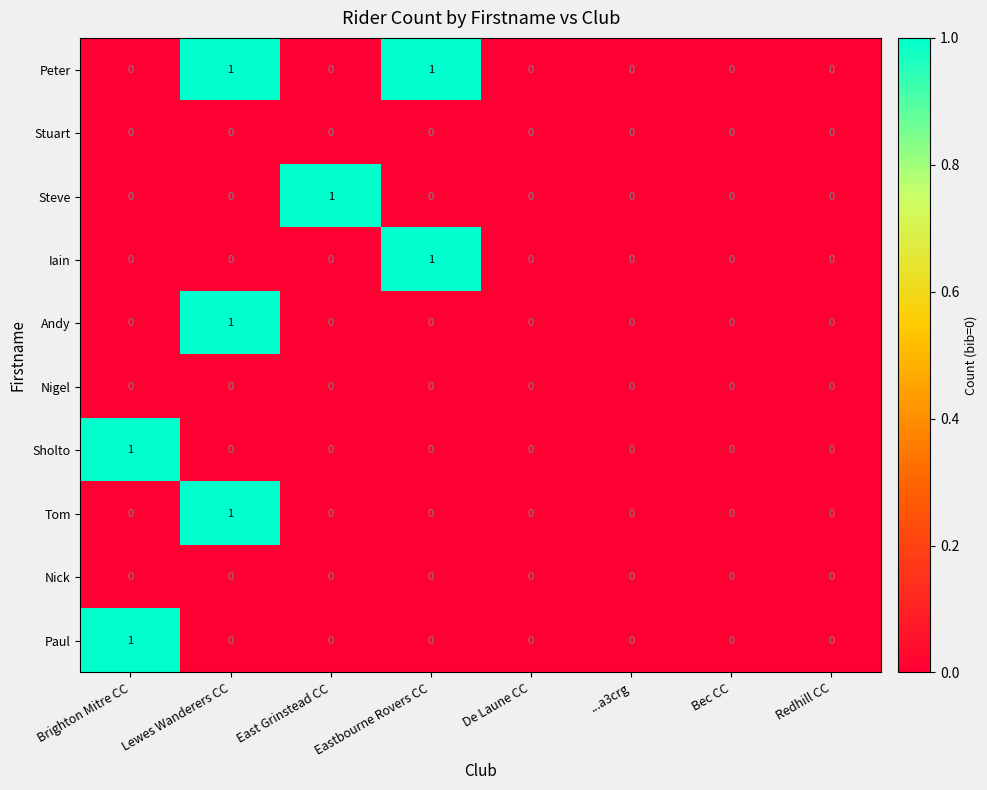

Count the Sholto values in the range 0 to 1.

8